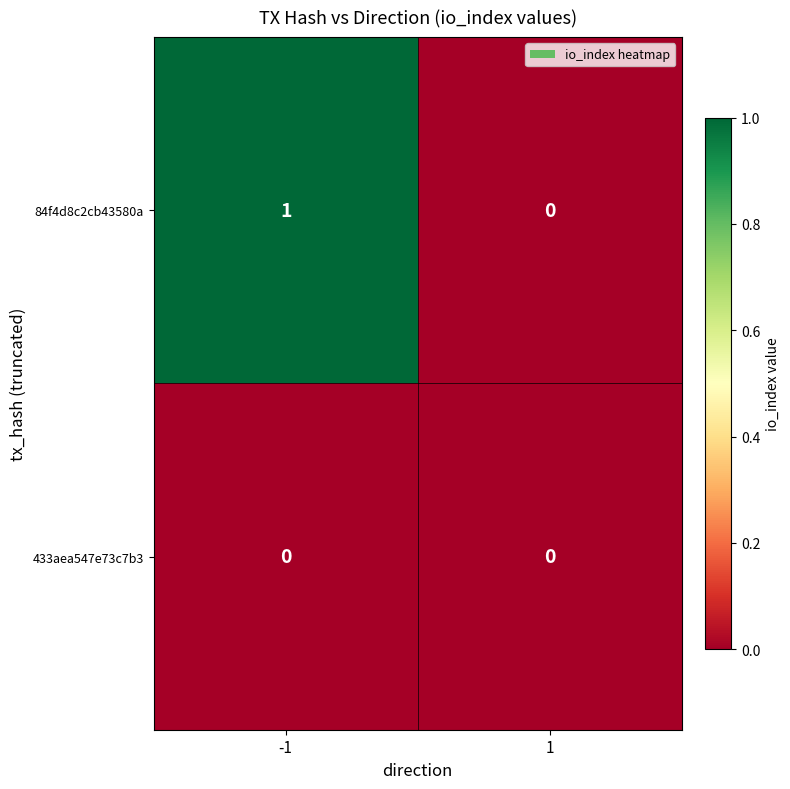

Count the number of categories in the chart.

2